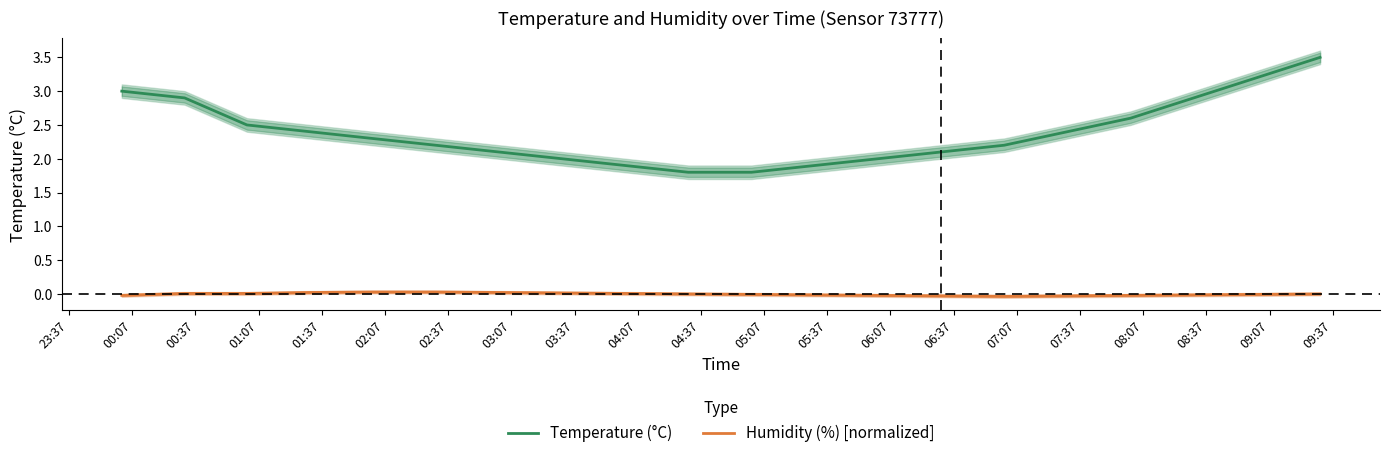

How many categories are shown in the chart?

20